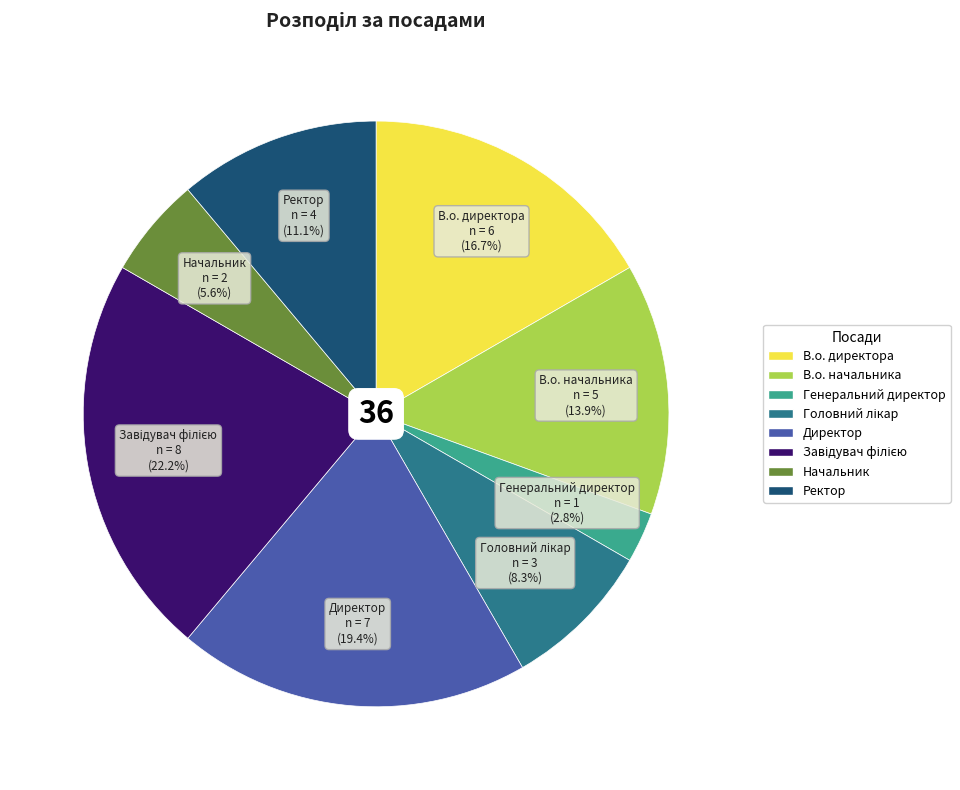

How many segments does this pie chart have?

8